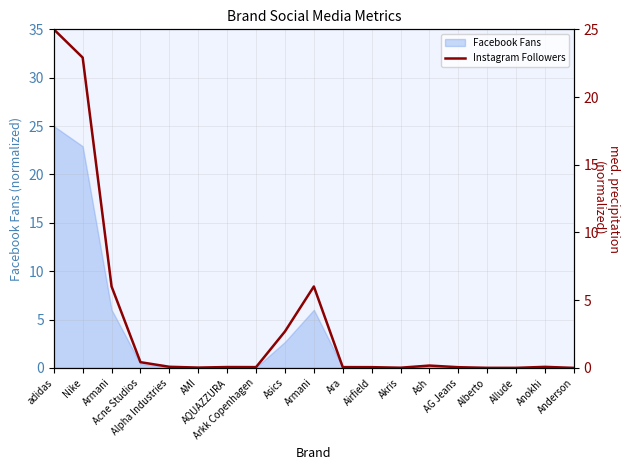

Which has a higher value, Armani or Airfield?

Armani